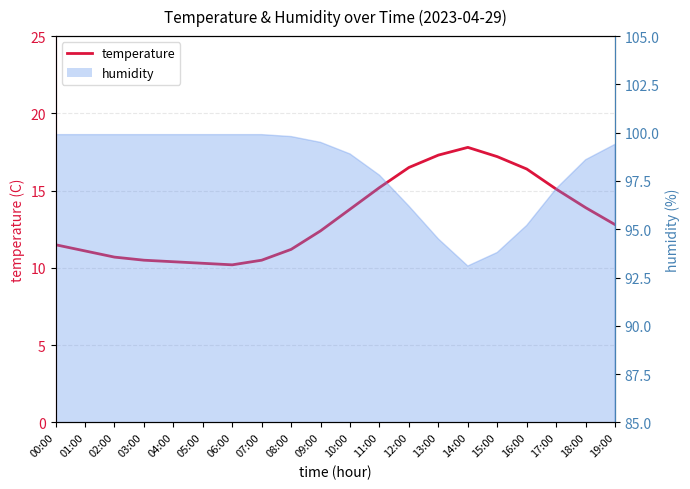

What is the sum of all values?

264.8